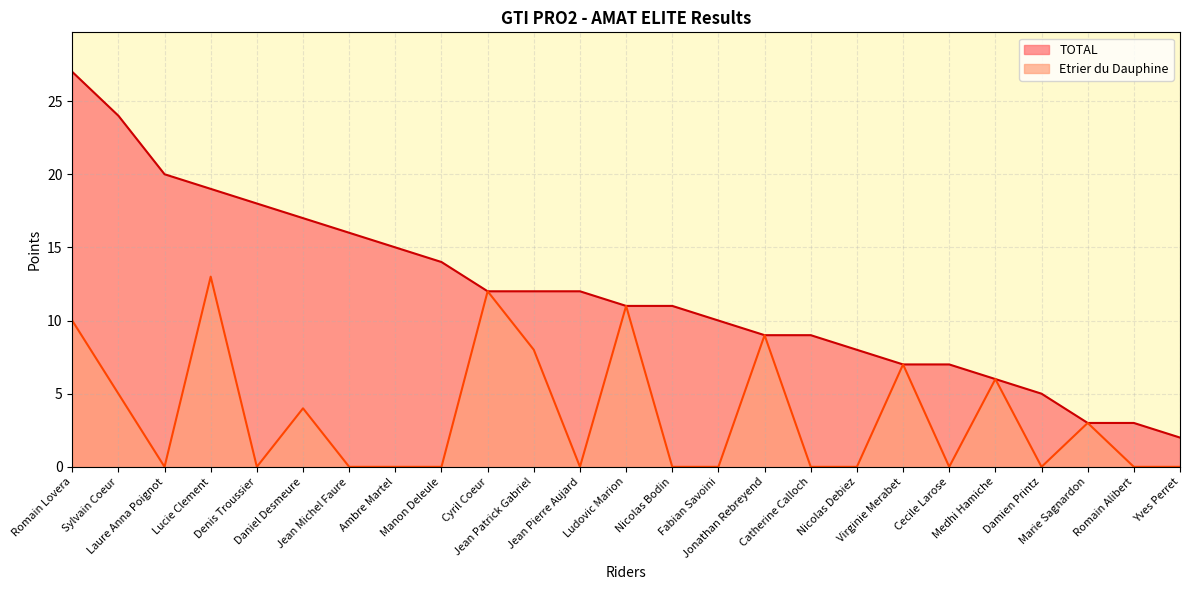

What is the approximate value of TOTAL at Jean Pierre Aujard, to the nearest 10?

10